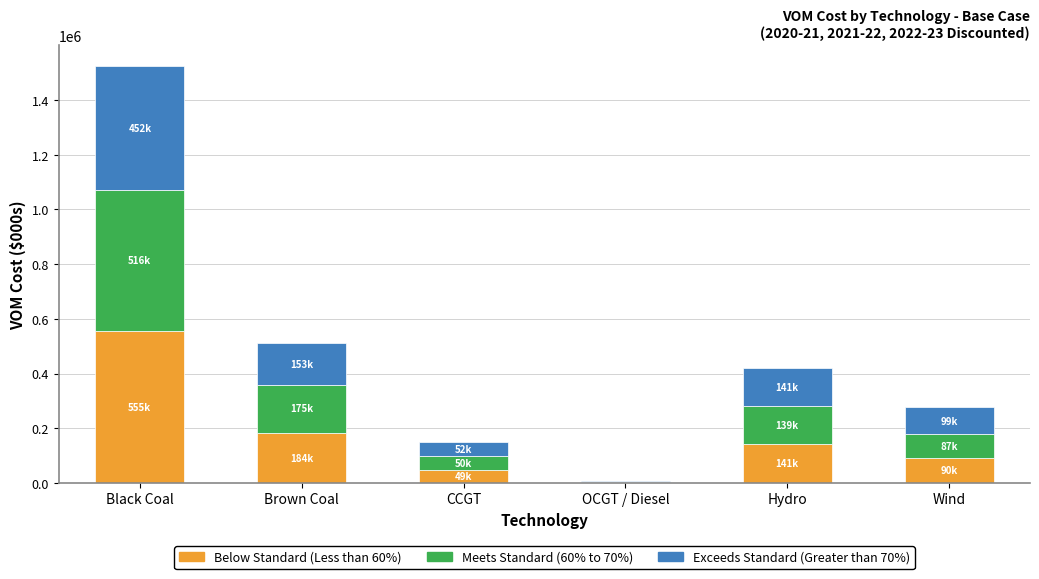

What is the total value across all series at Wind?

276460.2